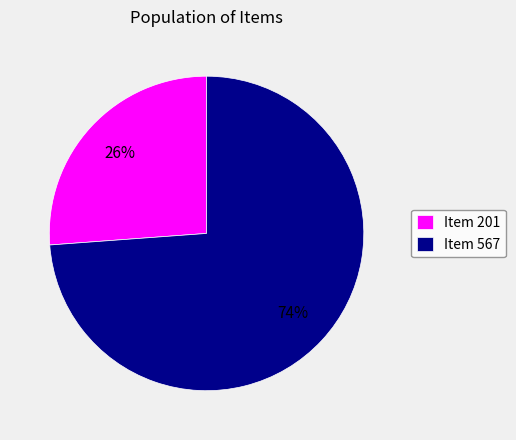

To the nearest percent, what percentage of the pie is Item 201?

26%